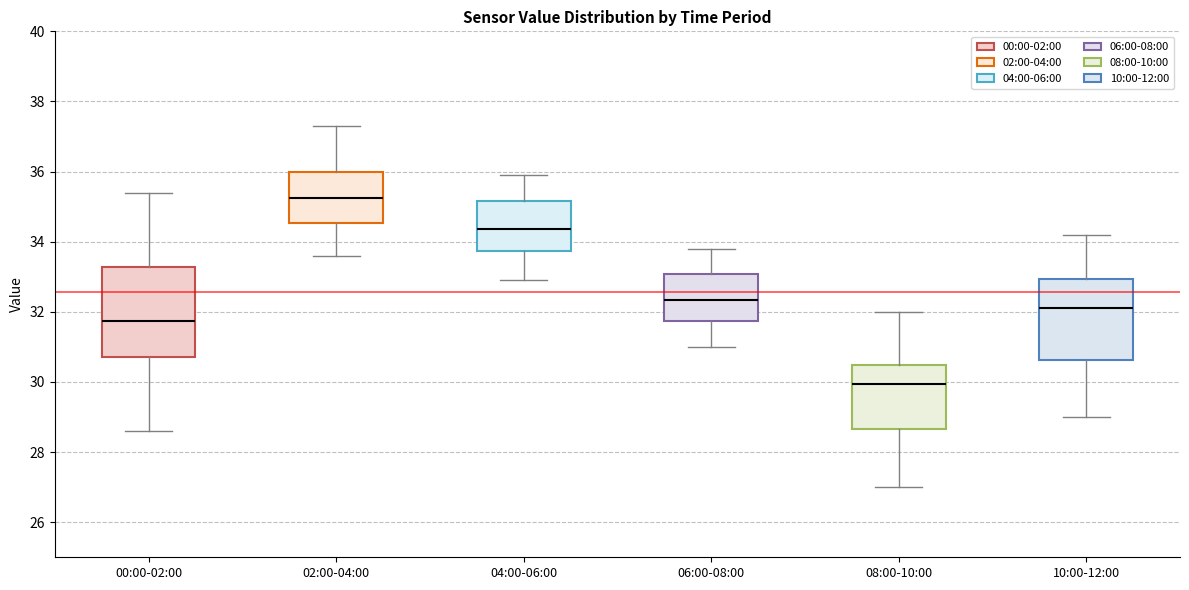

Where does the upper whisker of the box for 04:00-06:00 end on the y-axis? The values are not printed on the chart, so give them approximately, as read against the axis.

36.0